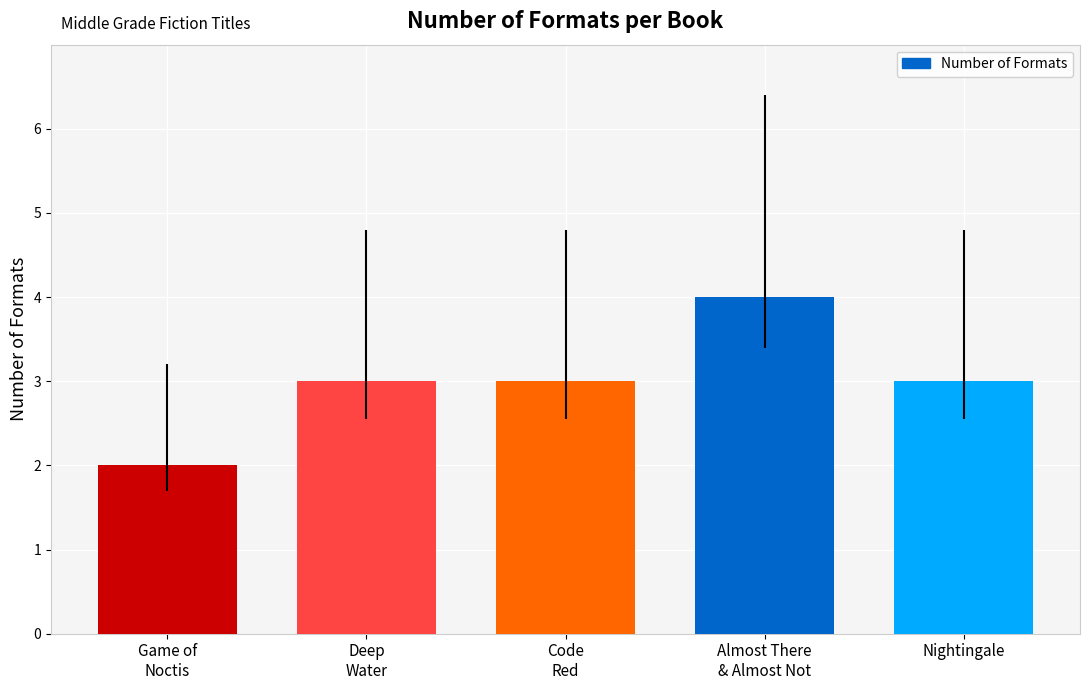

True or false: the data shows 3 at Deep
Water.

True